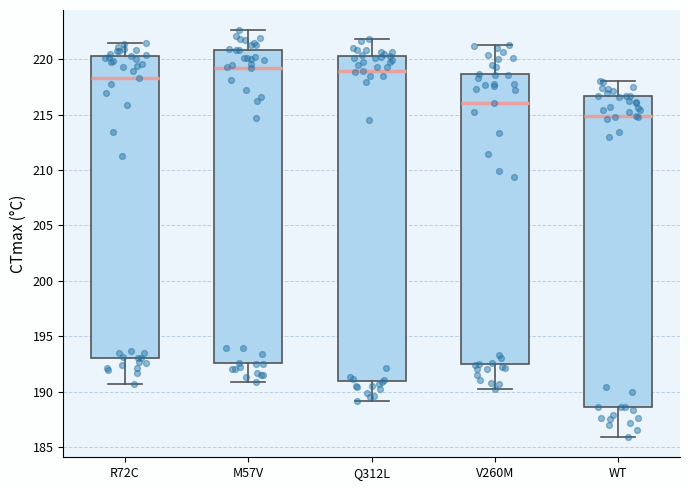

Where does the lower whisker of the box for WT end on the y-axis? The values are not printed on the chart, so give them approximately, as read against the axis.

186.0